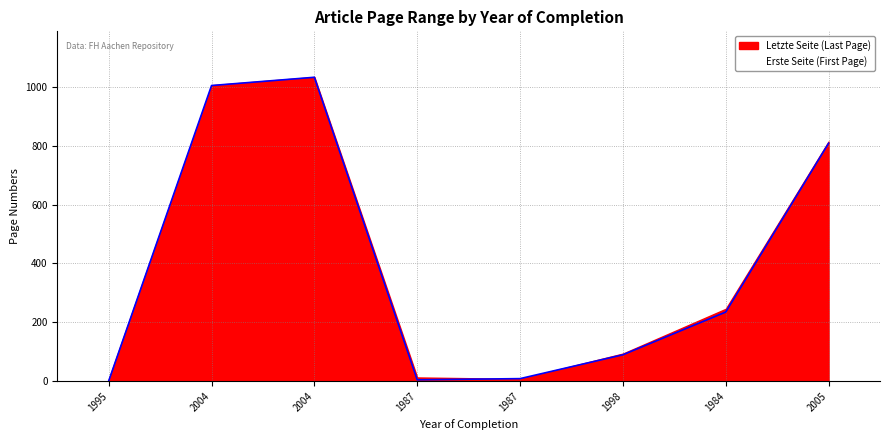

Is it true that the value at 1987 is 5?

True